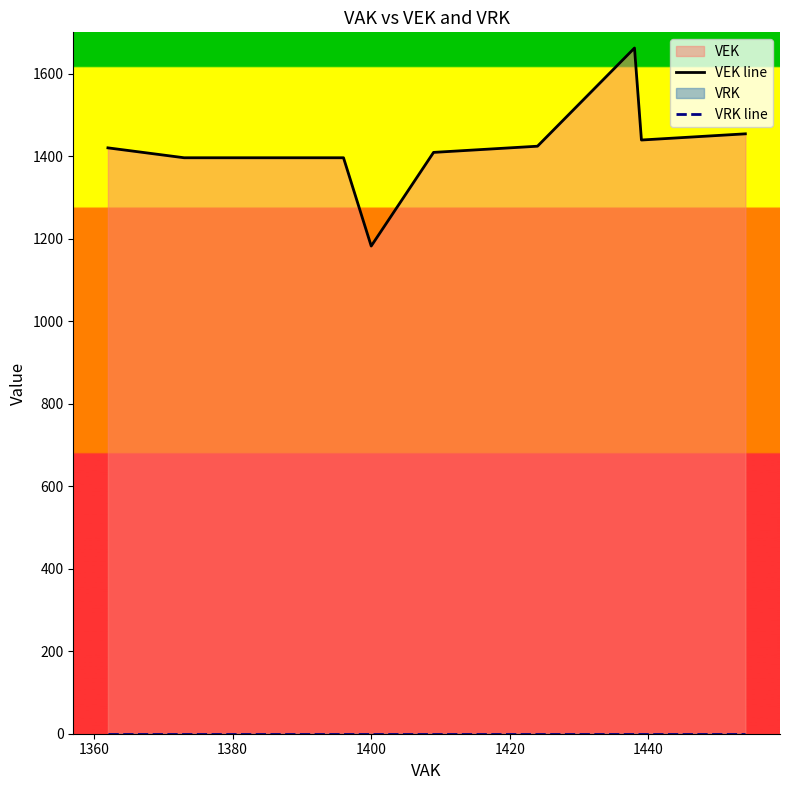

Is it true that VRK line equals 0 at 1400?

True